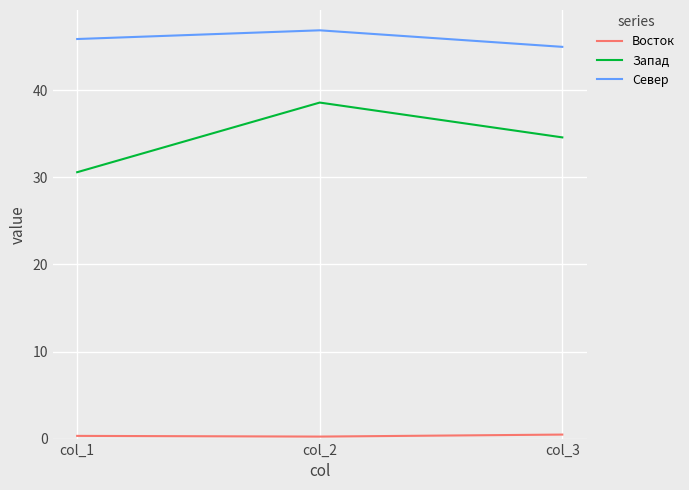

The value of Север at col_1 is 45.9. True or false?

True